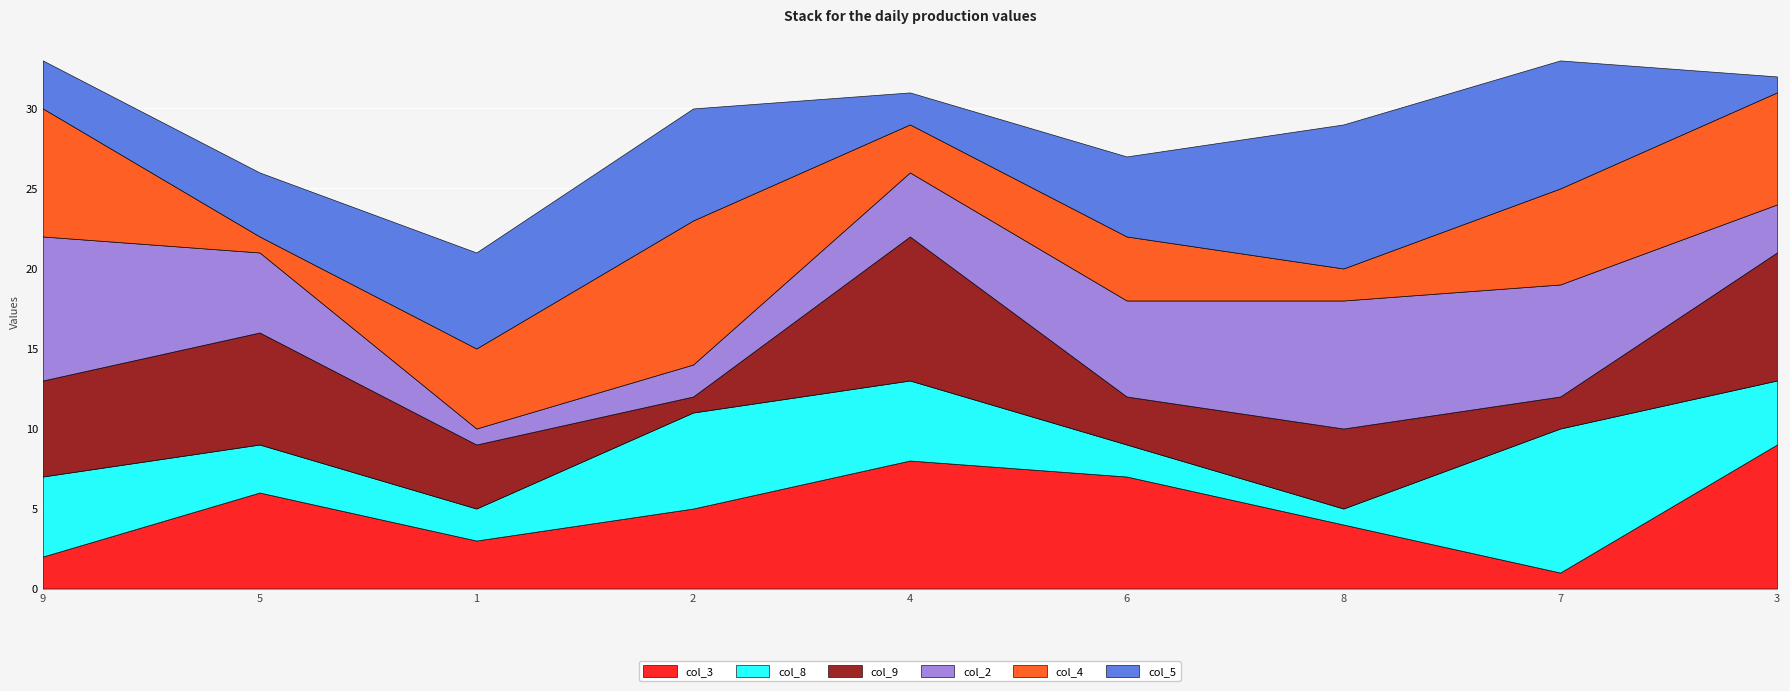

What is the difference between the col_8 values at 8 and 7?

8